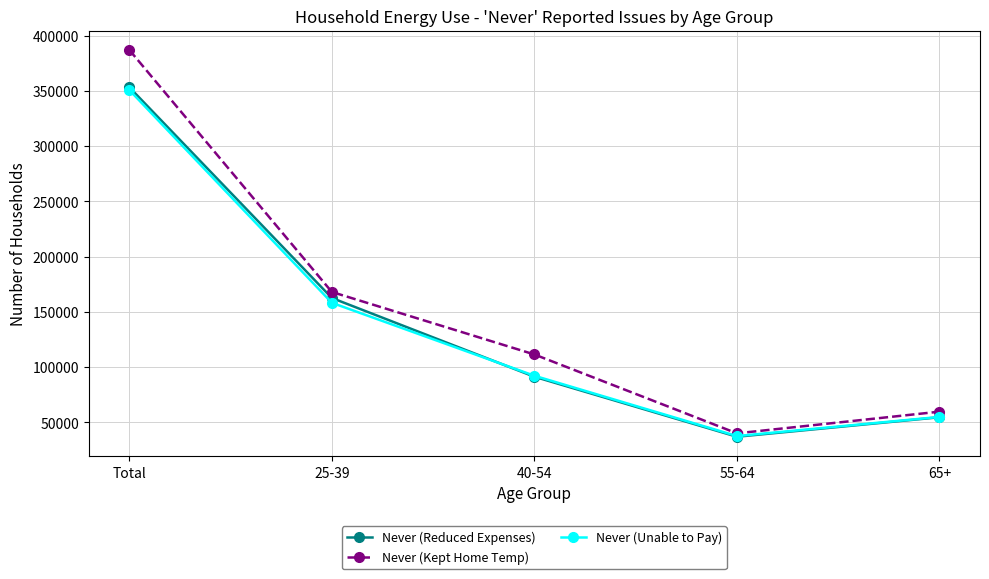

True or false: Never (Unable to Pay) has a value of 37520 at 55-64.

True